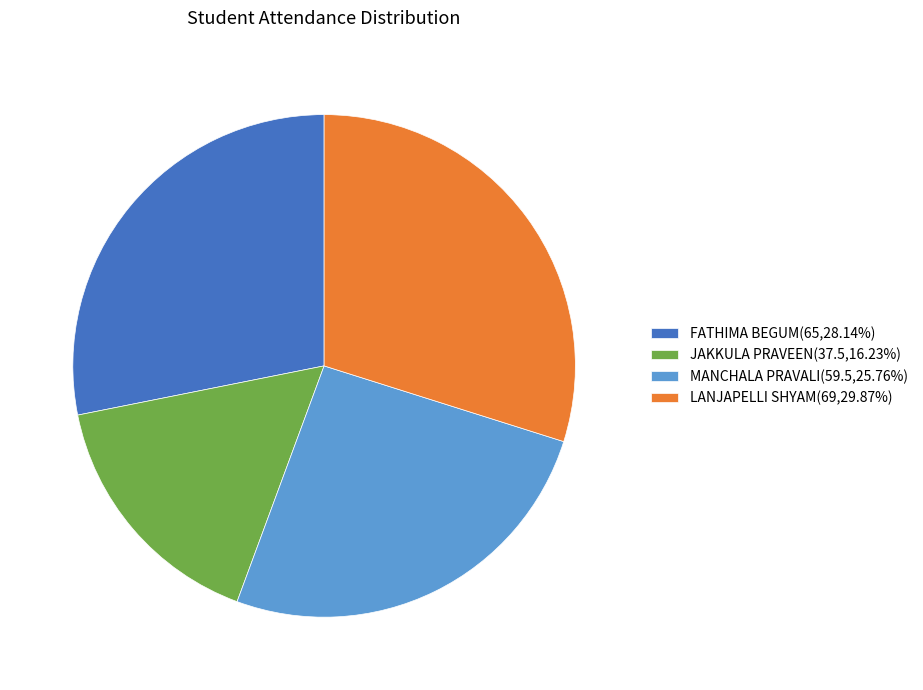

Is JAKKULA PRAVEEN the majority of the pie?

No